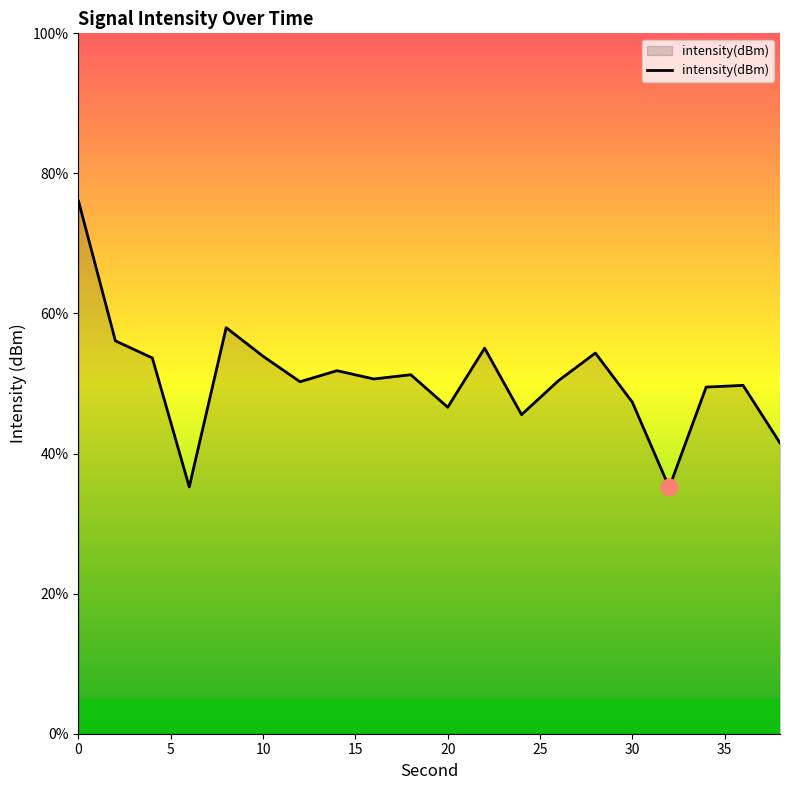

What is the smallest value displayed?

35.2